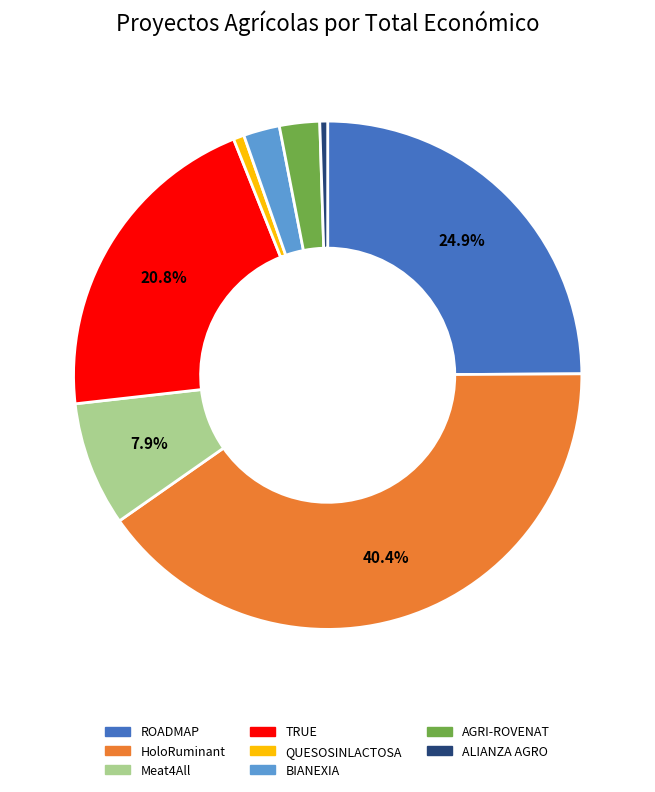

To the nearest percent, what is the average slice percentage?

12%